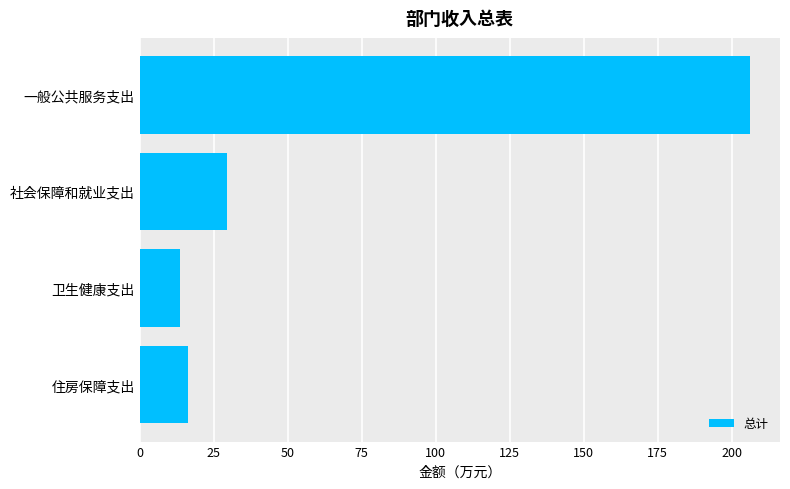

What is the label of the 3rd bar from the top?

卫生健康支出